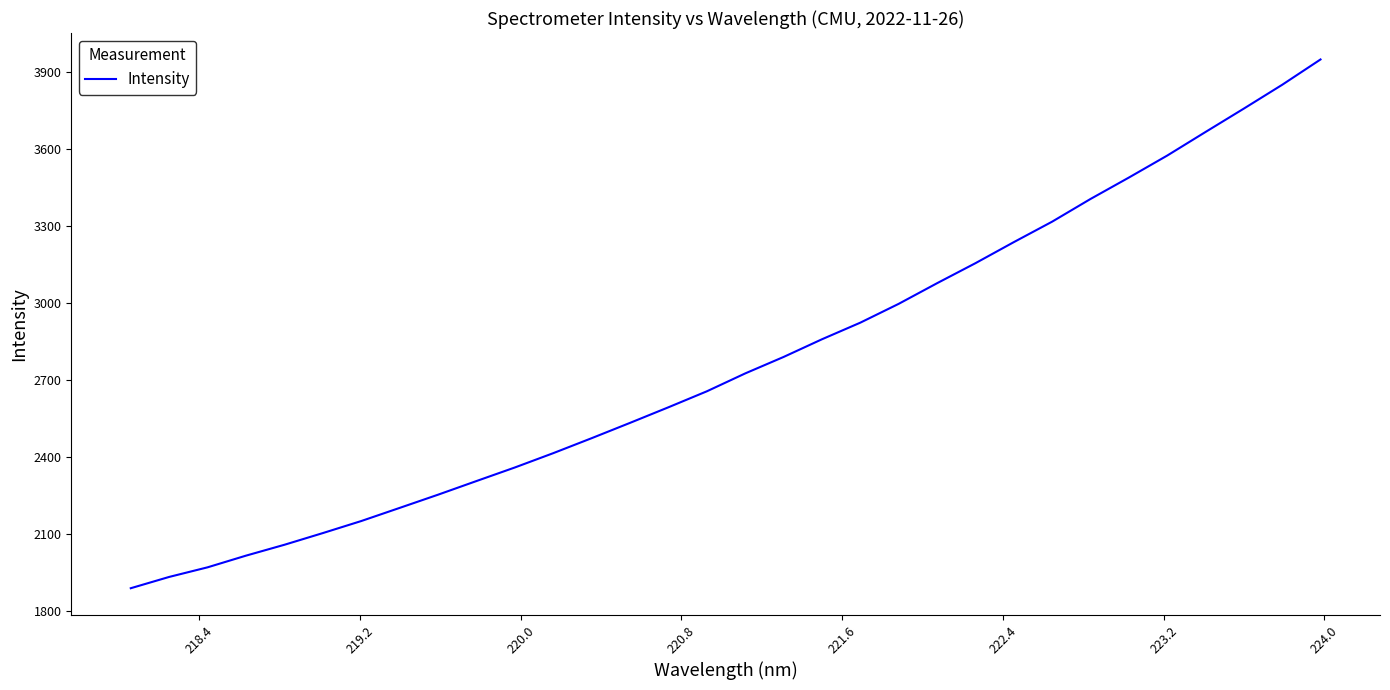

Does the chart have visible grid lines?

No